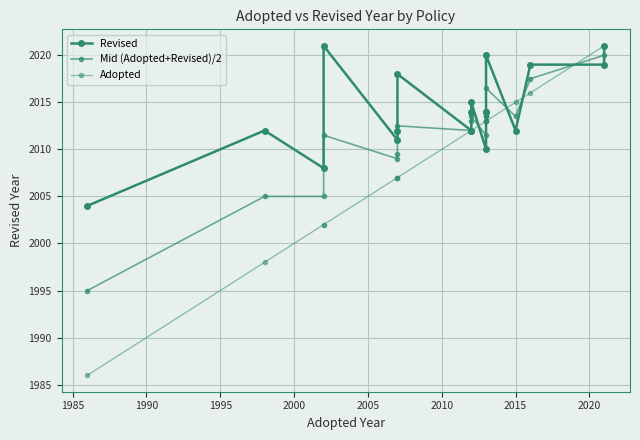

What is the maximum value shown in the chart?

2021.0